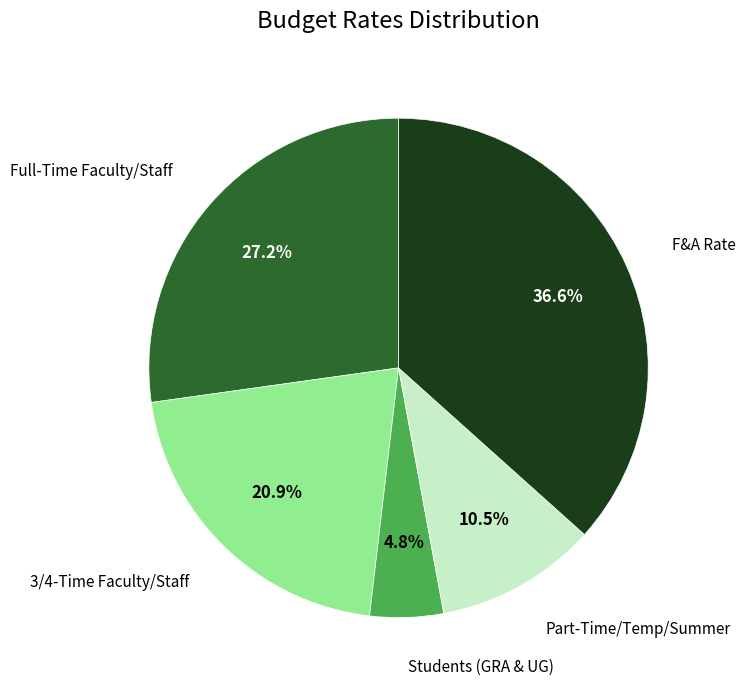

Is there any slice that represents more than half of the pie?

No